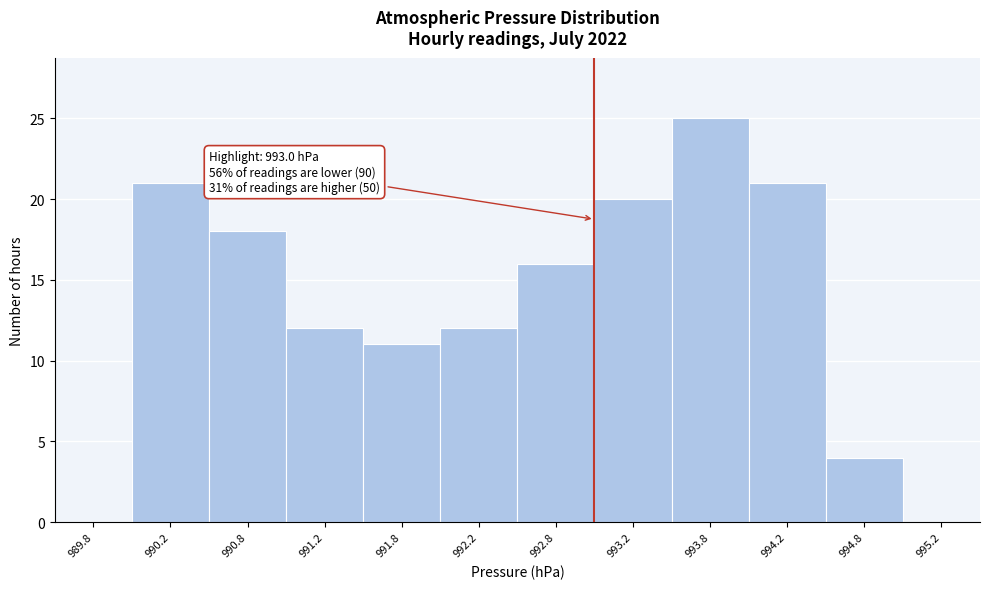

Over which range of the x-axis is the bar tallest?

993.5 to 994.0